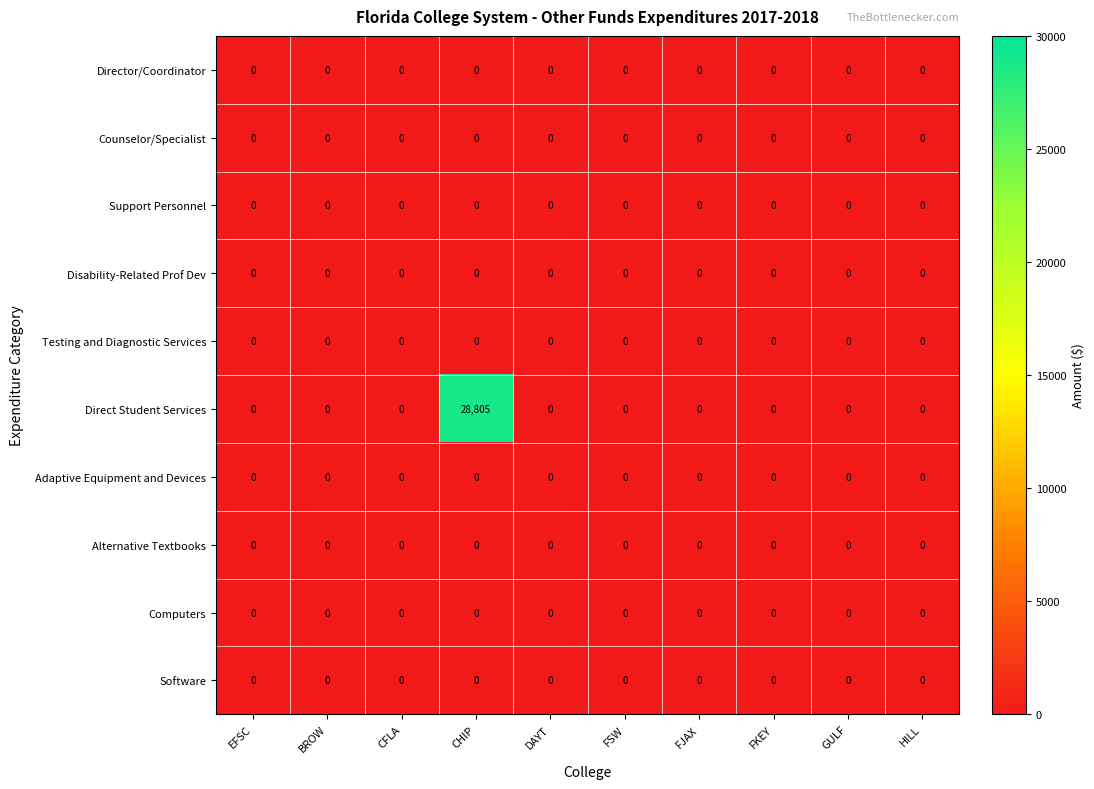

What is the greatest value displayed?

28805